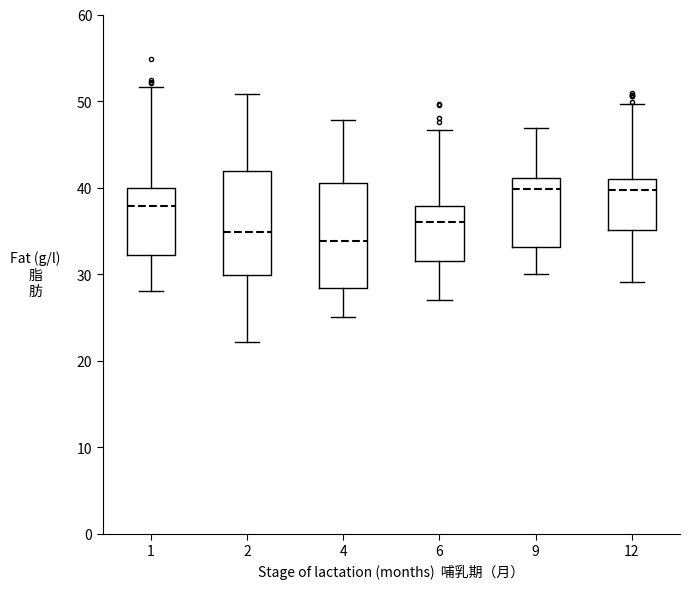

Reading left to right, transcribe this box plot: for each box, give where its median line is, the range the box spans, and where its two whiskers end, as read against the y-axis. The values are not printed on the chart, so give them approximately, as read against the axis.

1: median 38, box 32 to 40, whiskers 28 to 52
2: median 35, box 30 to 42, whiskers 22 to 51
4: median 34, box 28 to 41, whiskers 25 to 48
6: median 36, box 31 to 38, whiskers 27 to 47
9: median 40, box 33 to 41, whiskers 30 to 47
12: median 40, box 35 to 41, whiskers 29 to 50